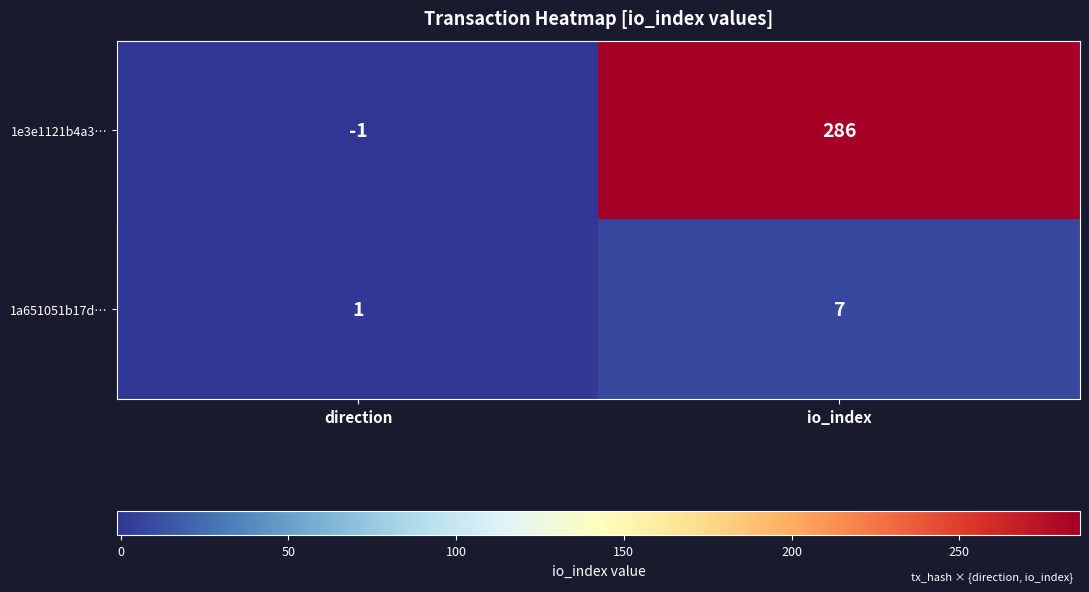

Where is 1a651051b17d… nearest to the value 4?

direction